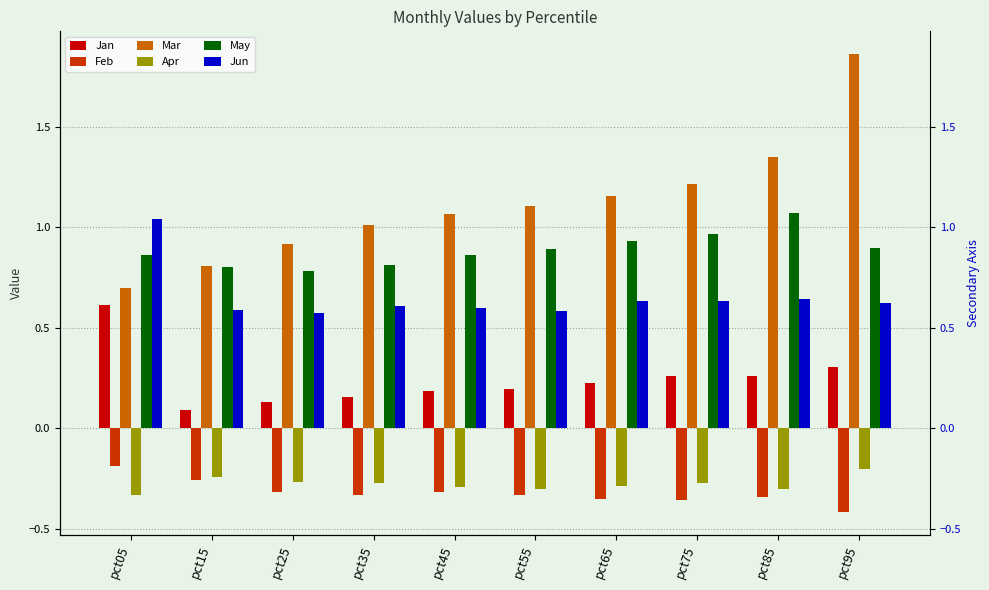

Is the value of Jan at pct85 greater than the value of Jun at pct15?

No